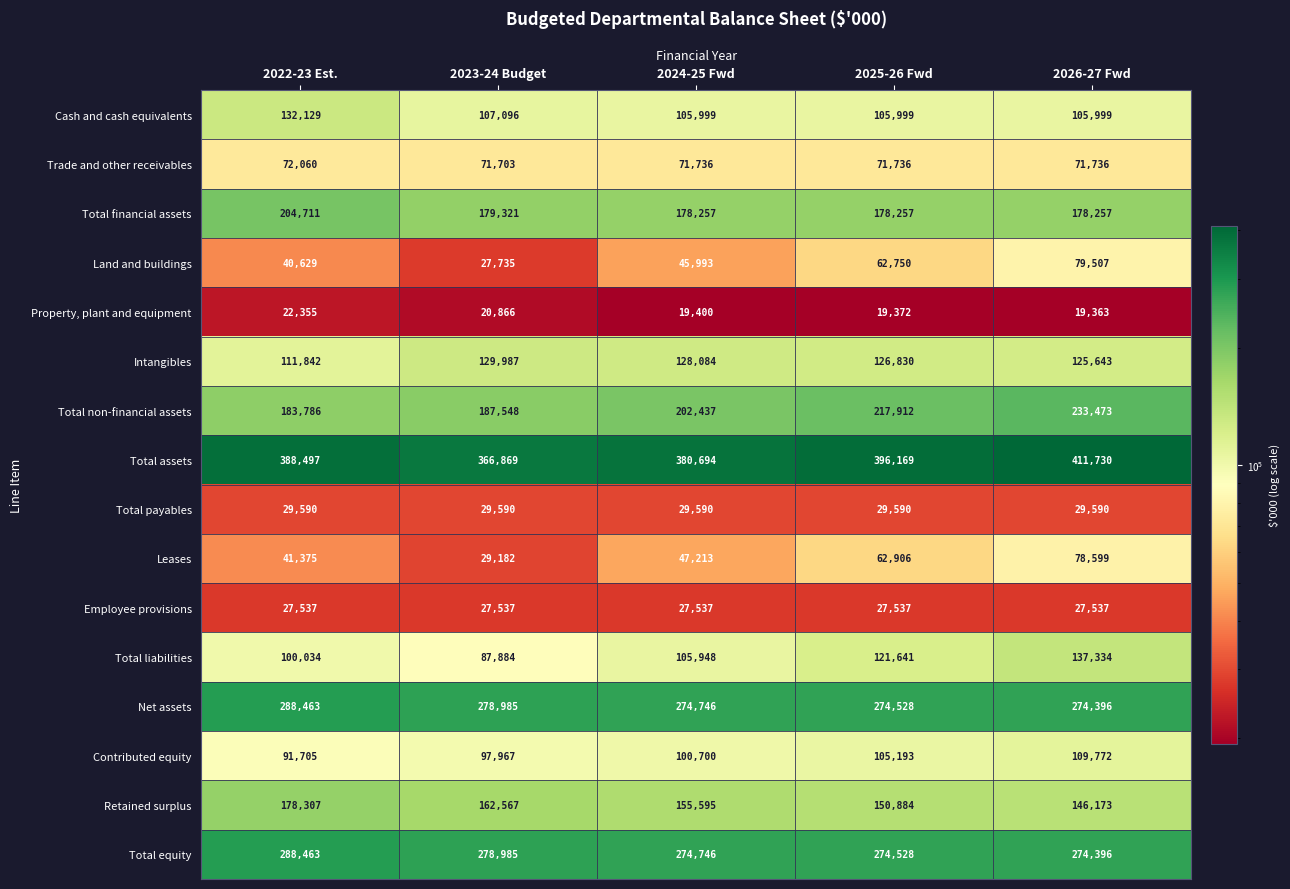

Which category has the lowest value across all series?

2026-27 Fwd